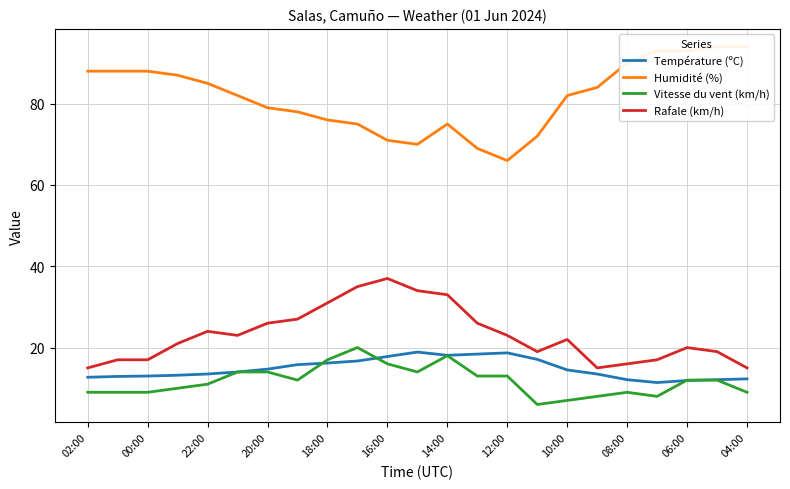

The Vitesse du vent (km/h) series shows 5.2 at 18:00. True or false?

False